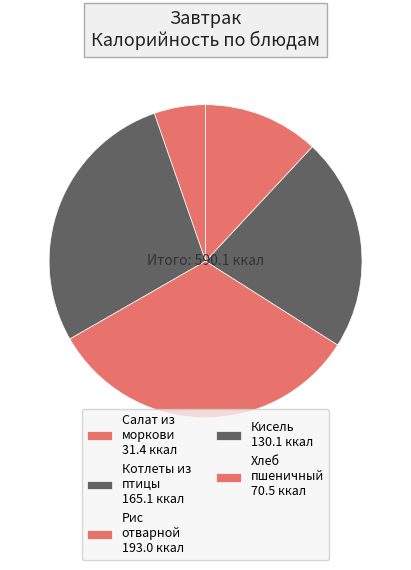

Count the number of slices in the pie.

5